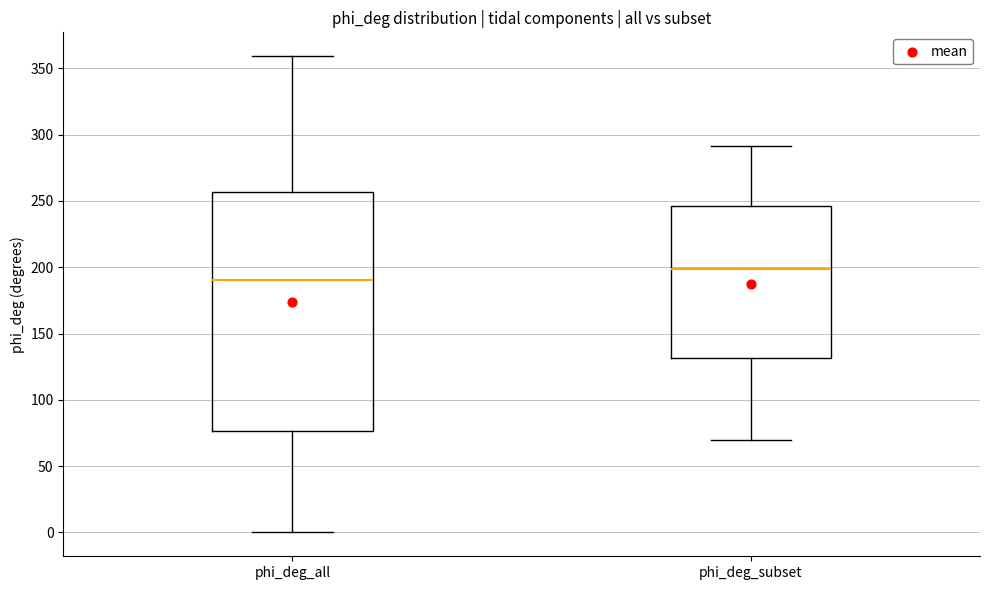

Which box has the lowest median line?

phi_deg_all